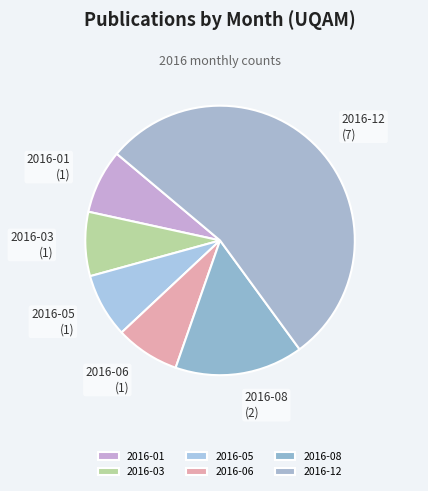

Which slice is the largest?

2016-12